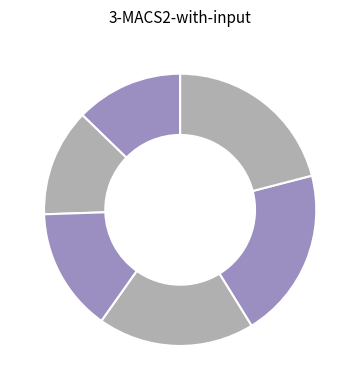

Count the number of slices in the pie.

6